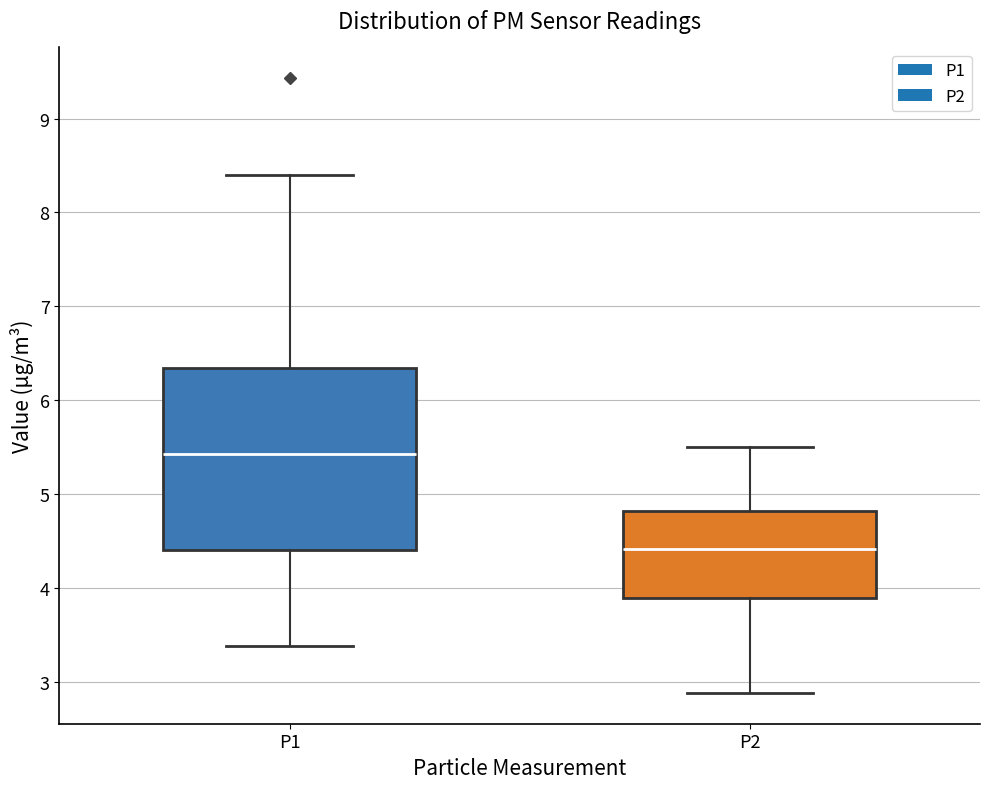

Which box's median line is the lowest?

P2